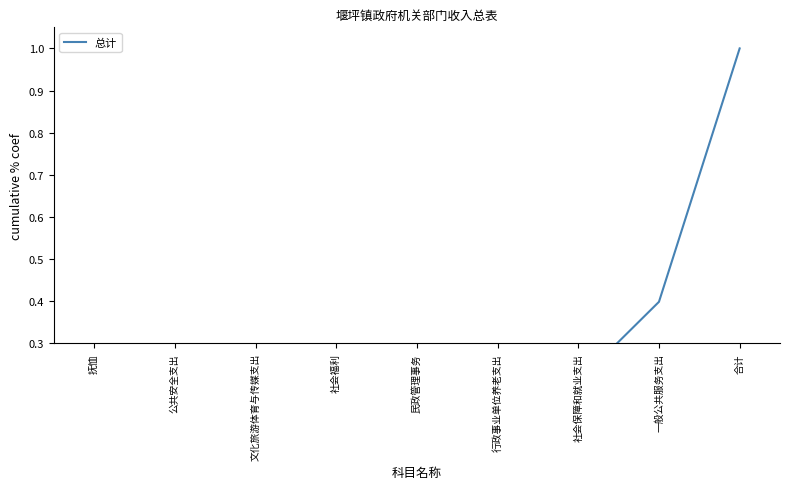

What is the sum of all values?

1.7